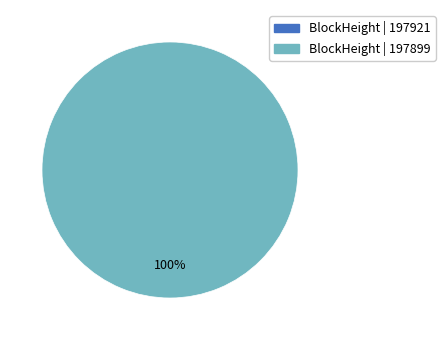

Is there a majority slice in this chart?

Yes